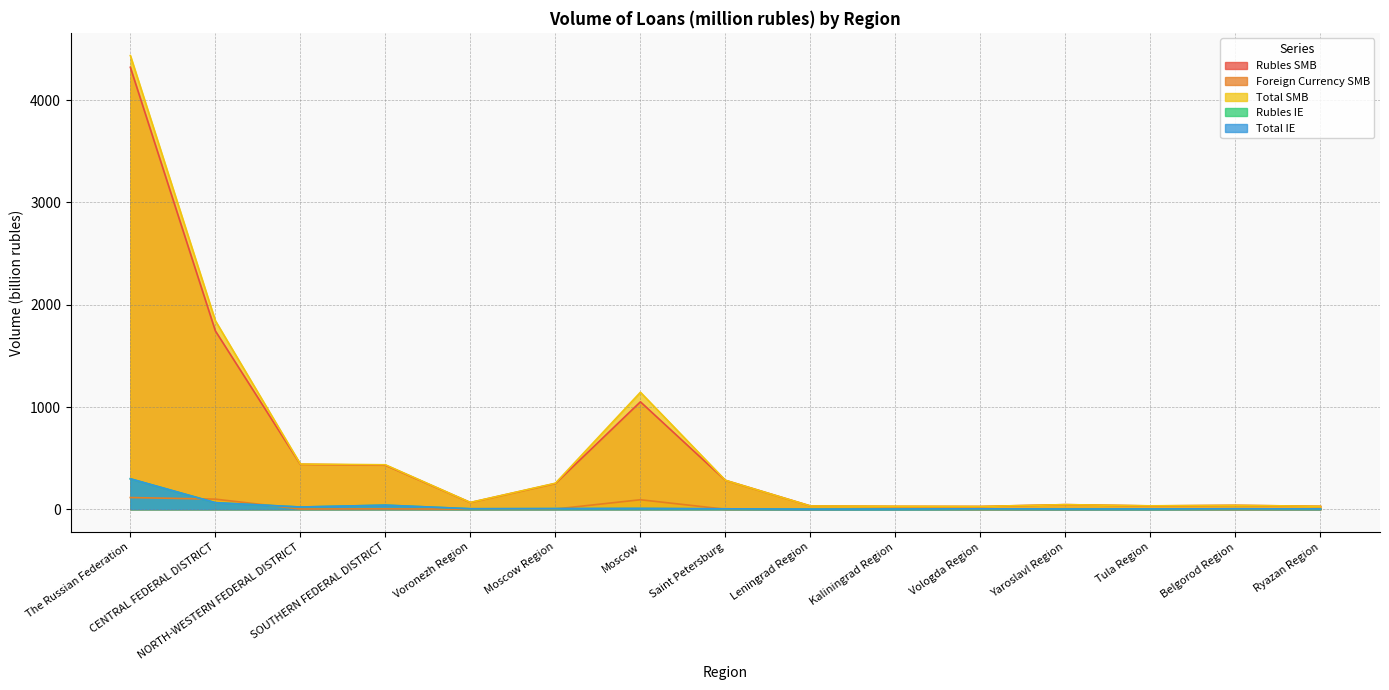

Which series has the largest range (max minus min)?

Total SMB